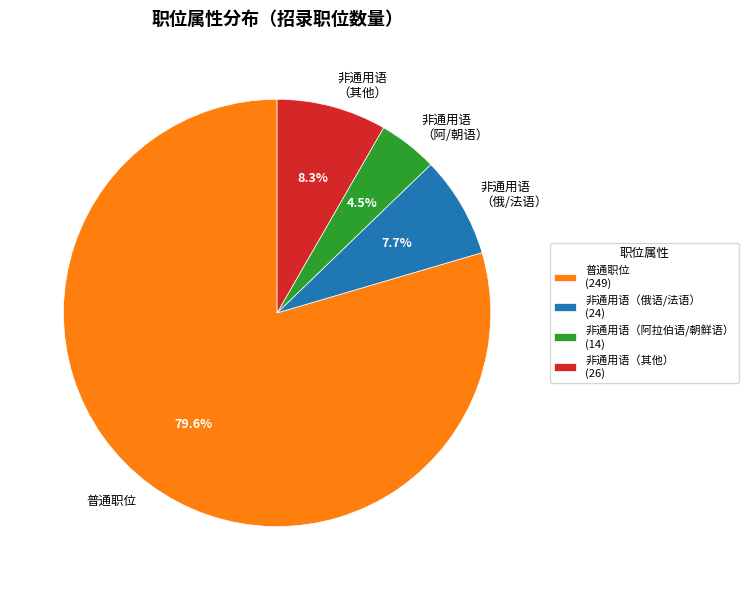

Which has a higher value, 普通职位 or 非通用语 （阿/朝语）?

普通职位